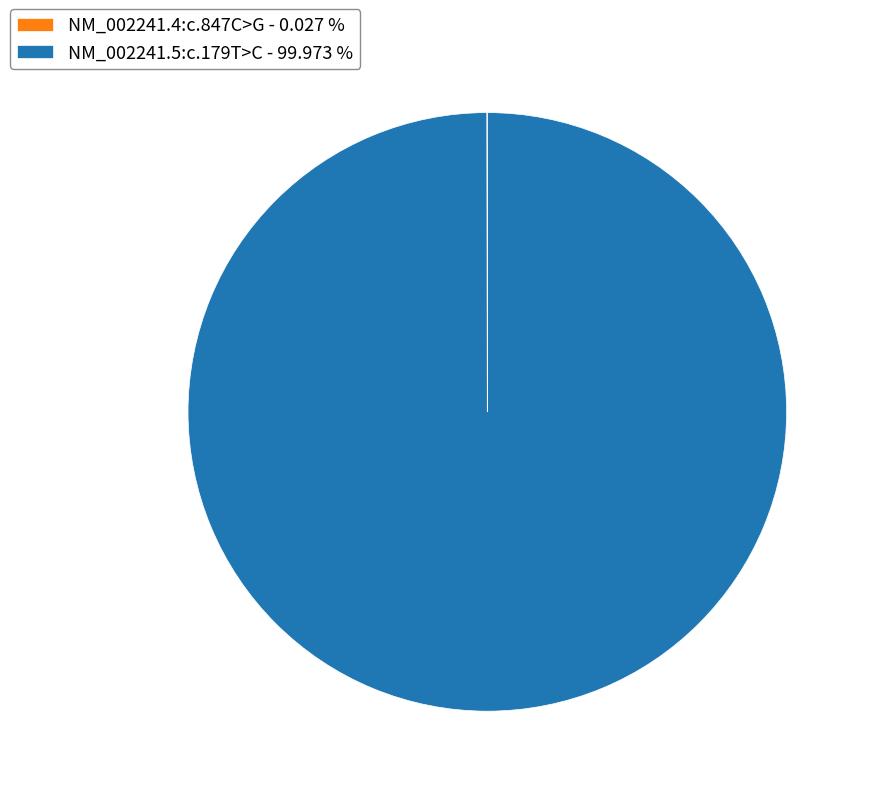

Which slice represents more than half of the pie?

NM_002241.5:c.179T>C